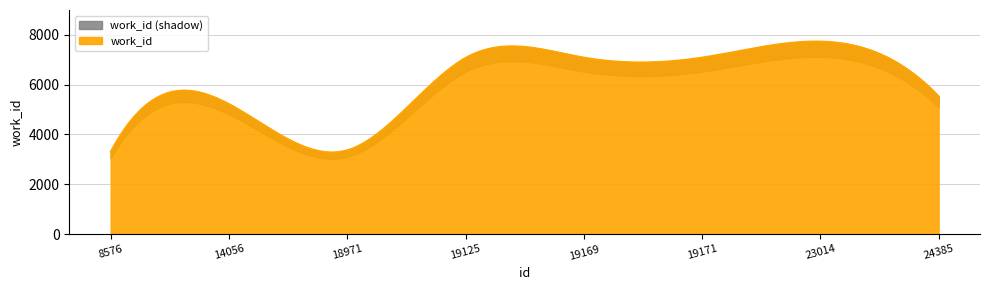

What is the change in value from 19125 to 19171?

+14